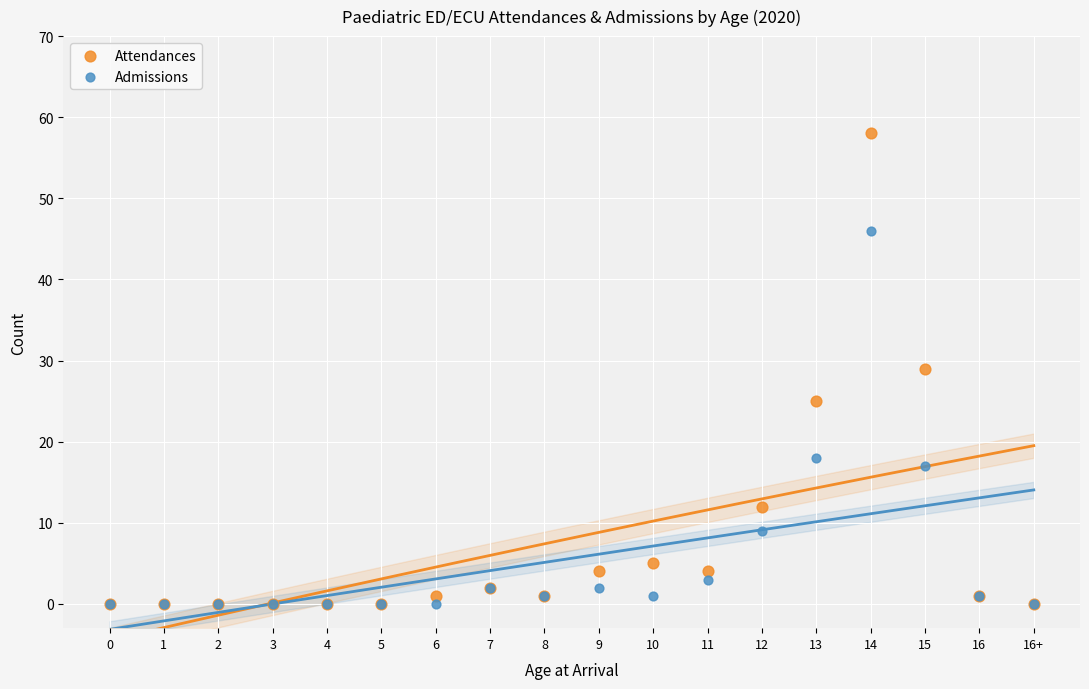

What are all the series names shown in the legend?

Attendances, Admissions